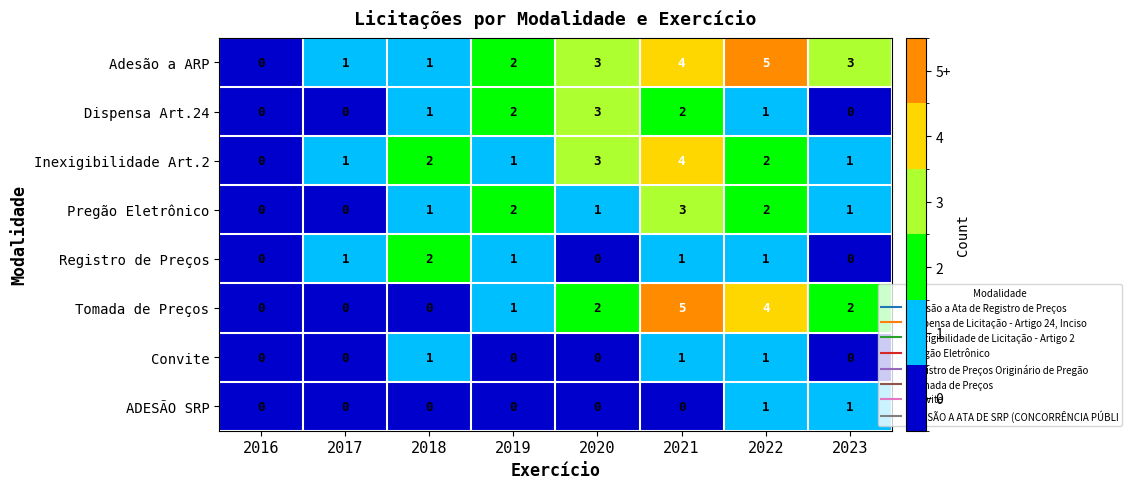

What is the difference between the maximum and minimum values in the Adesão a ARP series?

5